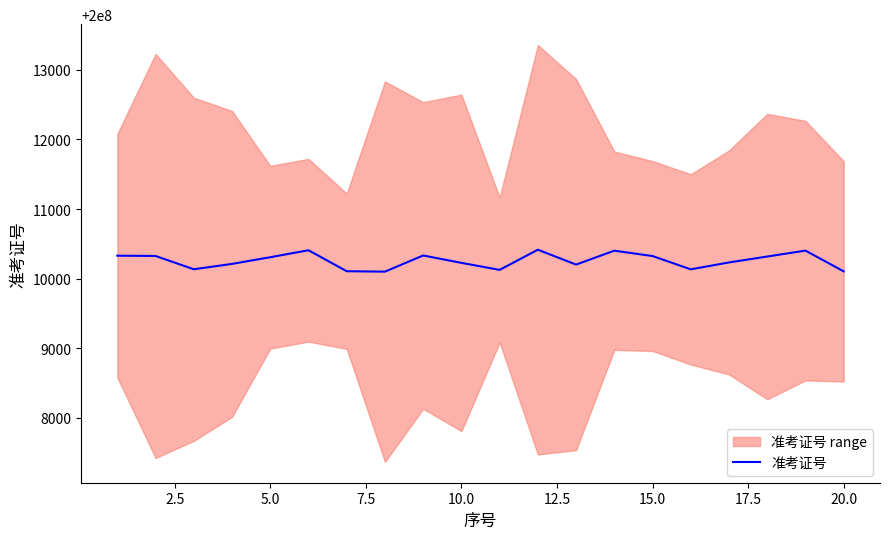

What is the maximum value for 准考证号?

200010416